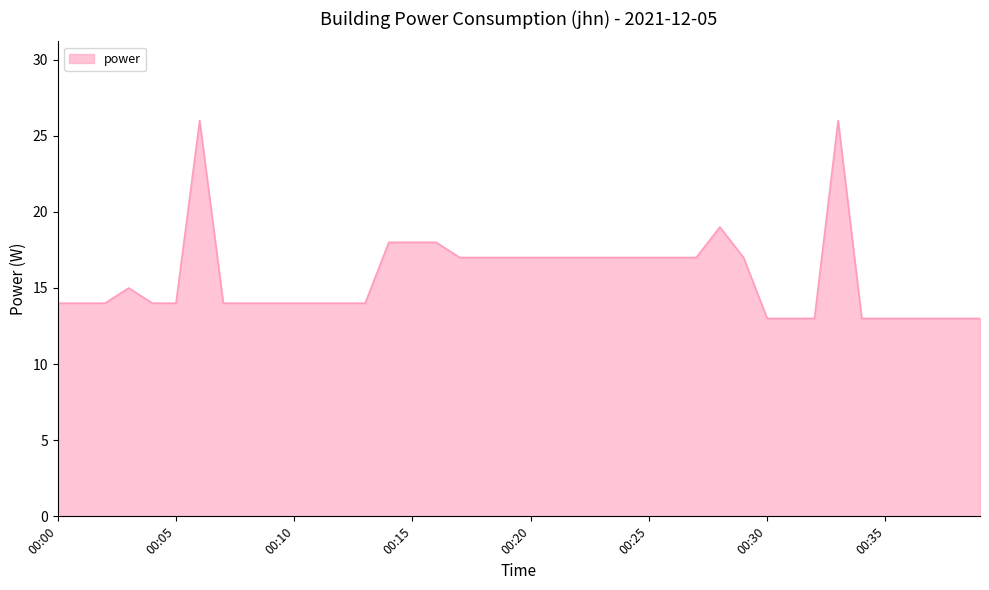

How many lines are shown in the chart?

1